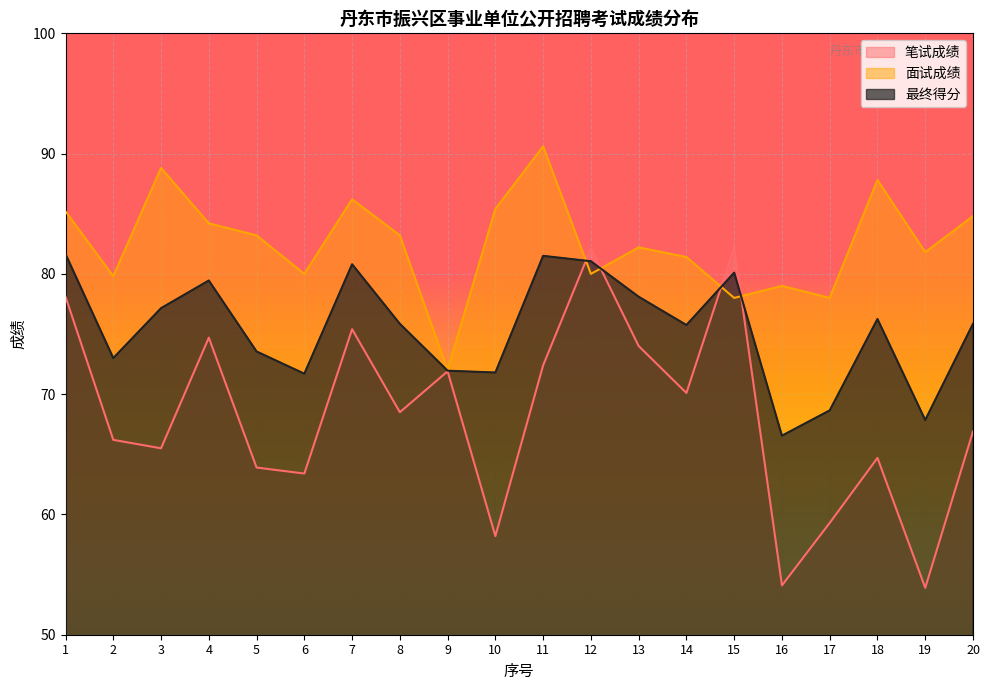

The 最终得分 series shows 79.5 at 4. True or false?

True